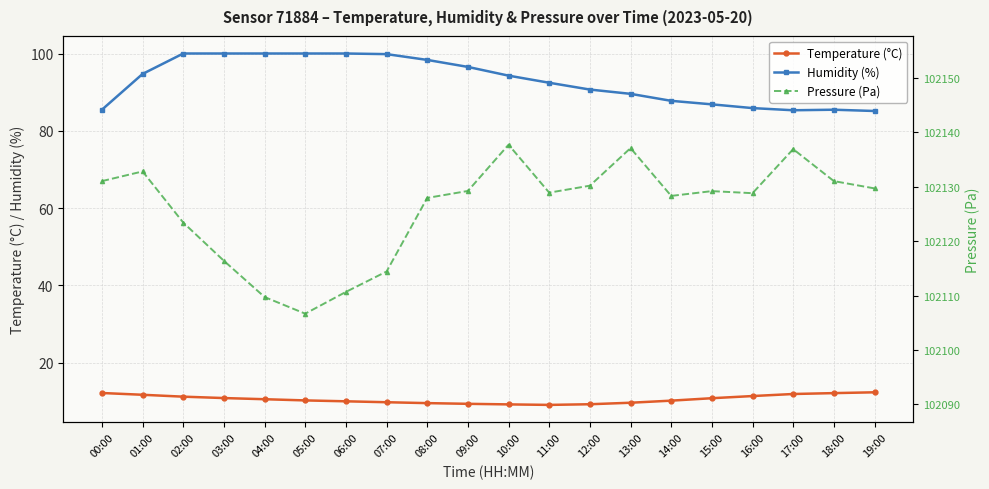

True or false: Pressure (Pa) and Temperature (°C) intersect in this chart.

False